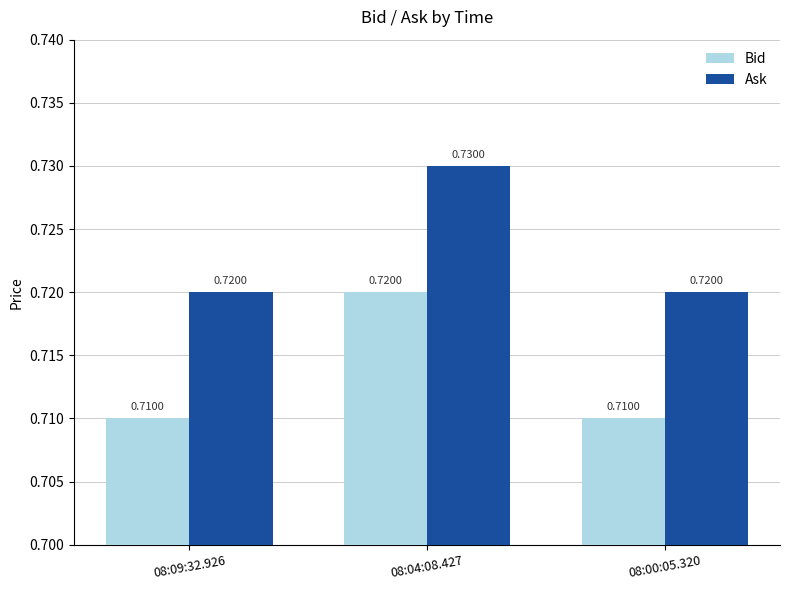

How many groups of bars are there?

3